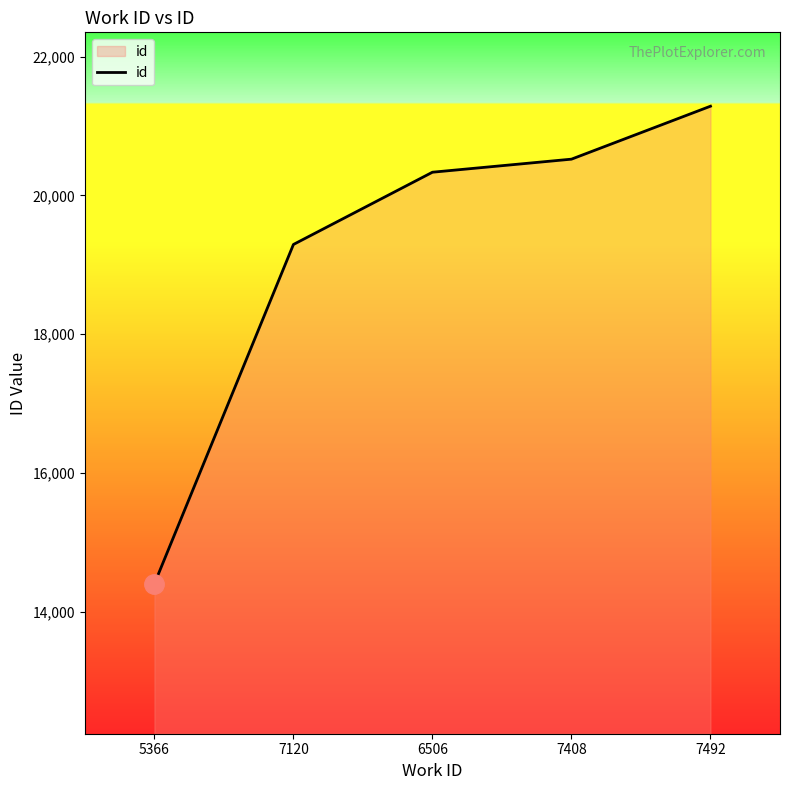

What is the difference between the second highest and second lowest values?

1229